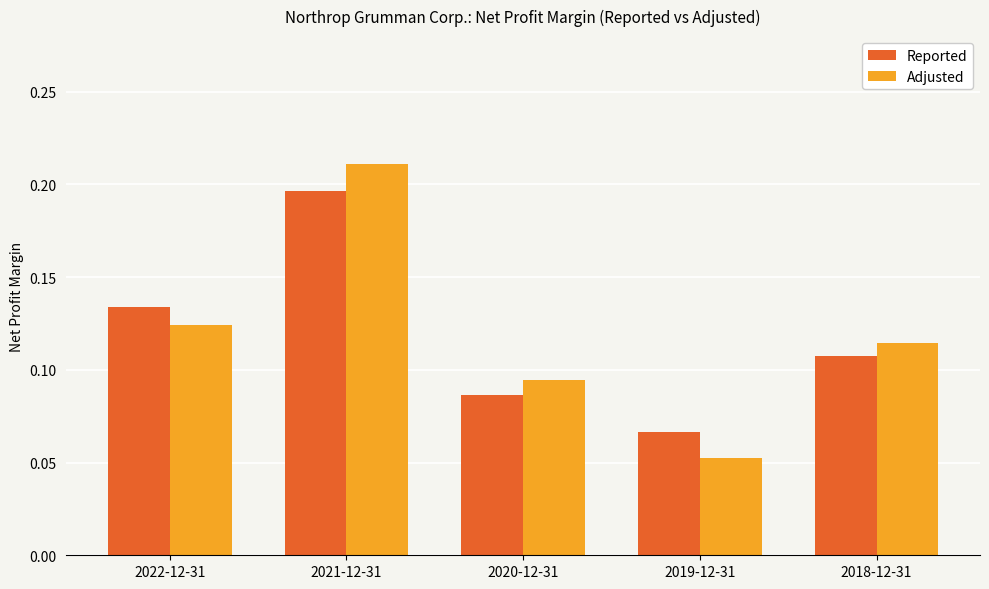

Rank the categories by Adjusted value from highest to lowest.

2021-12-31, 2022-12-31, 2018-12-31, 2020-12-31, 2019-12-31